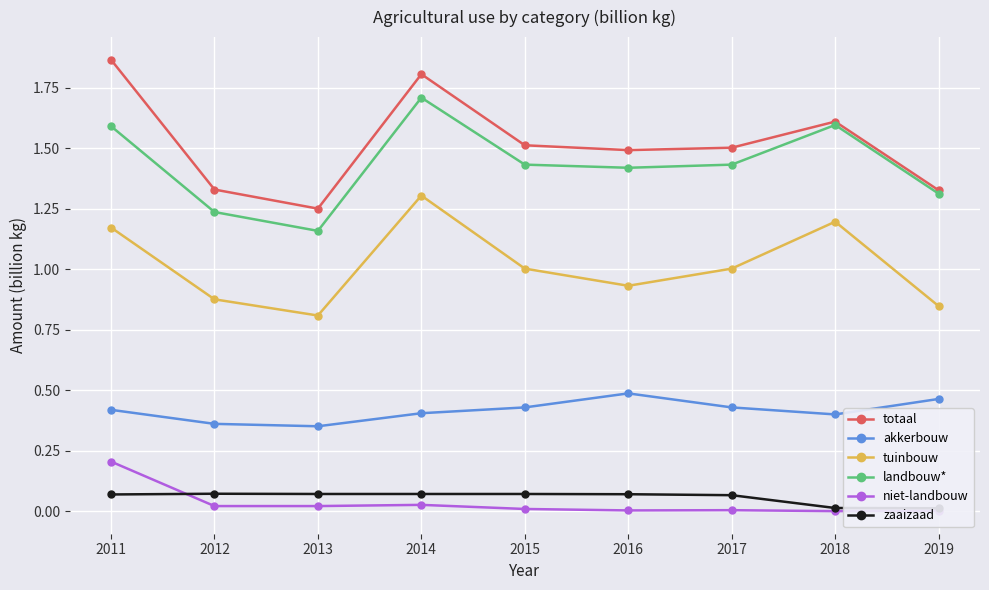

At which category does tuinbouw reach its first local valley?

2013